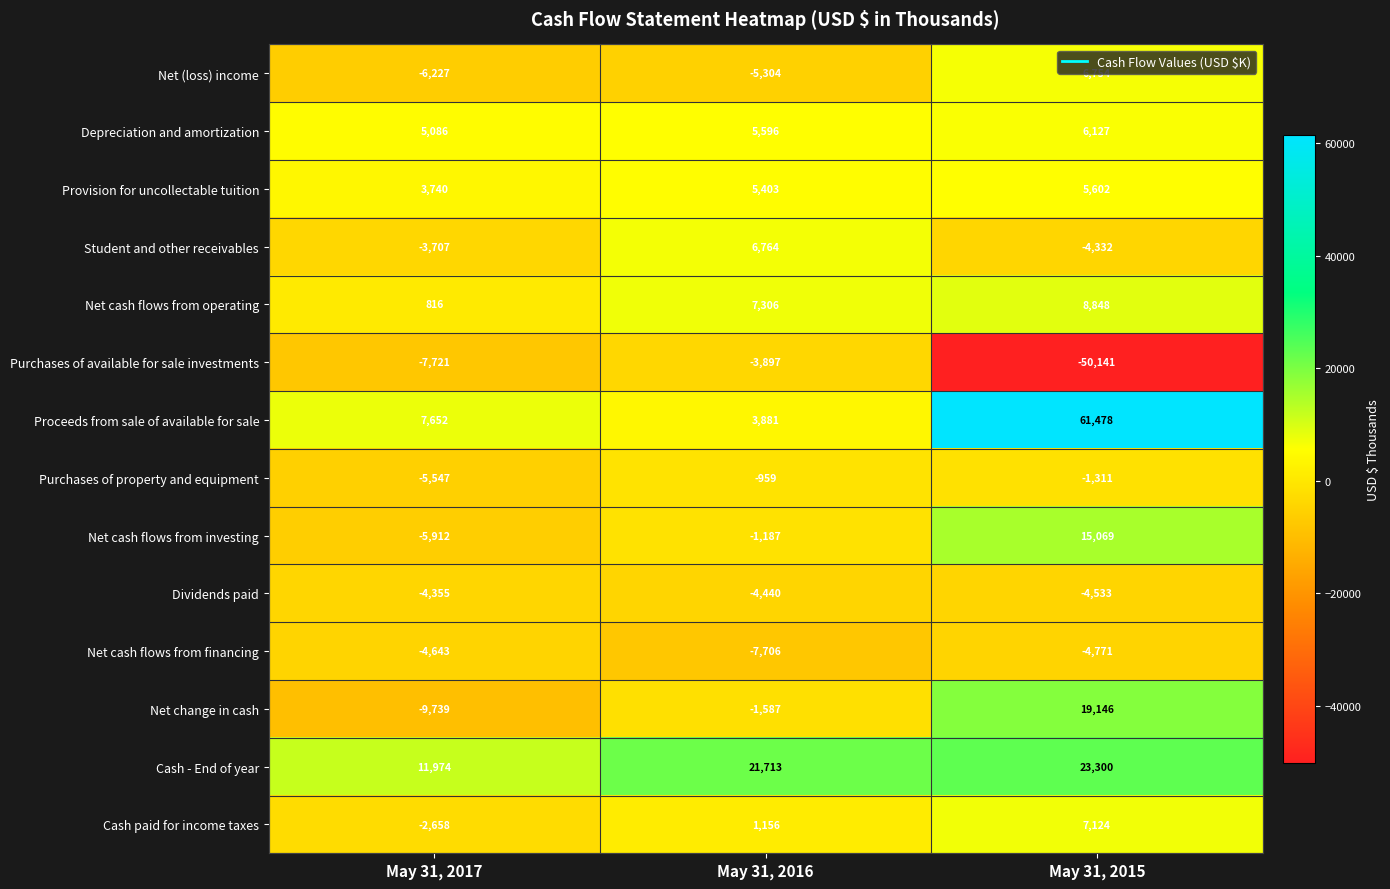

What is the difference between the highest and lowest values at May 31, 2017?

21713